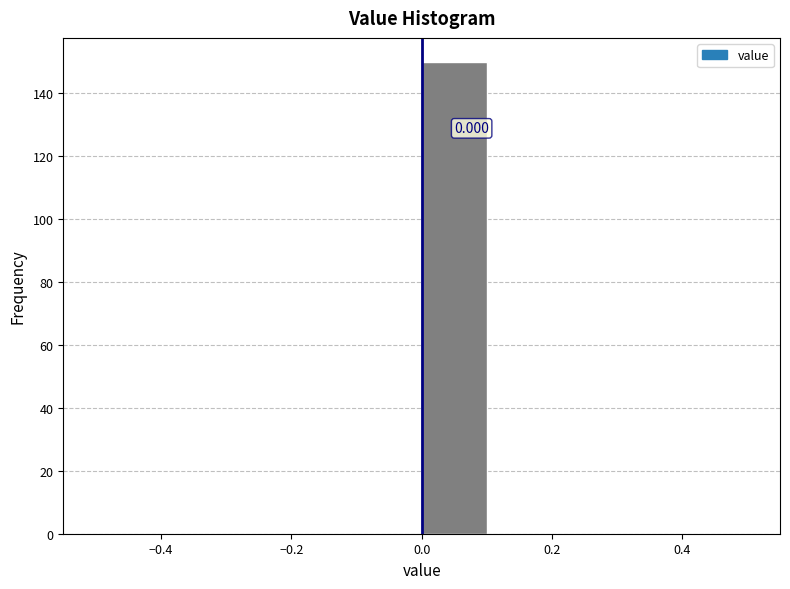

Over which range of the x-axis is the bar tallest?

0.0 to 0.1